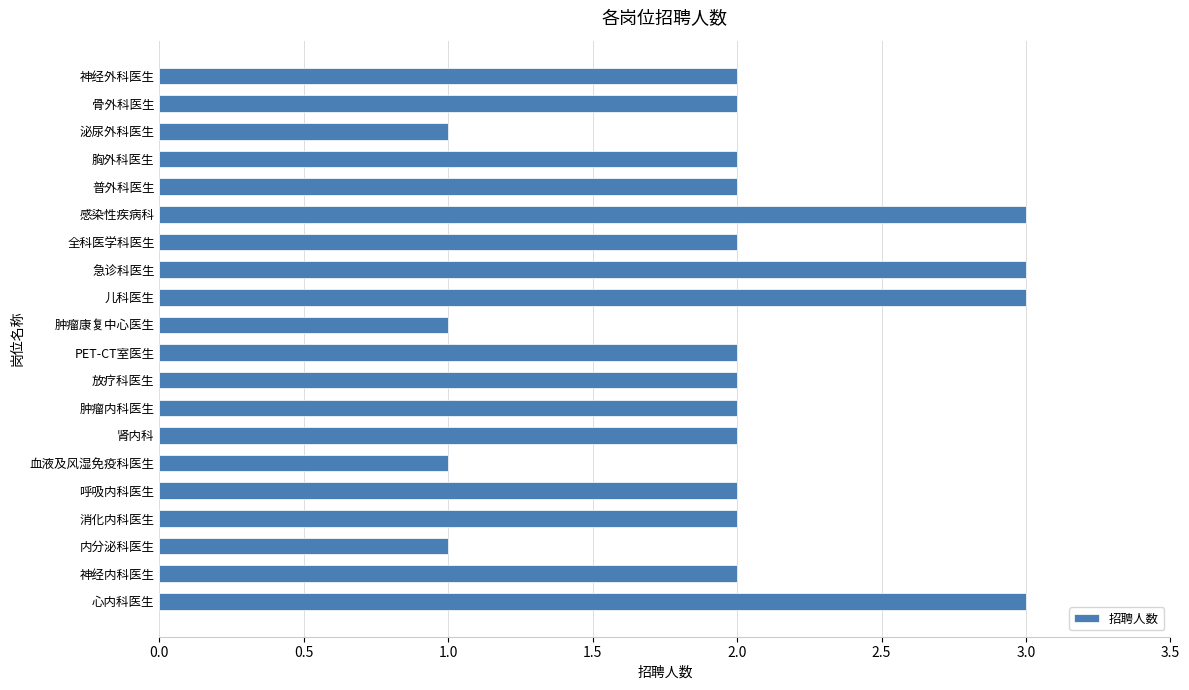

Count the values in the range 2 to 3.

16